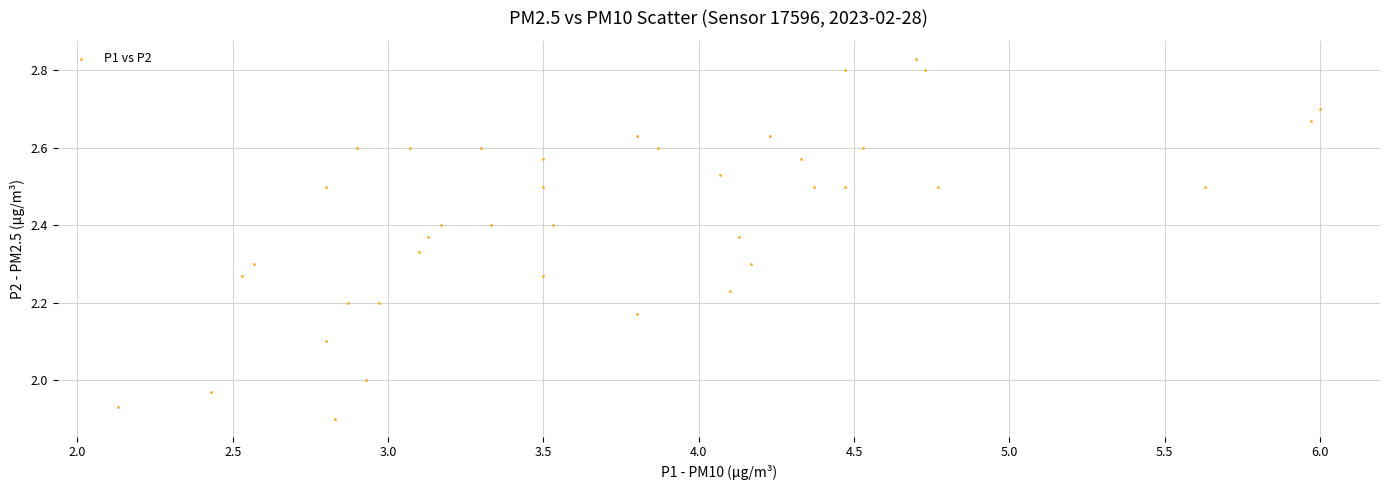

What is the range of Y values (max minus min)?

0.9